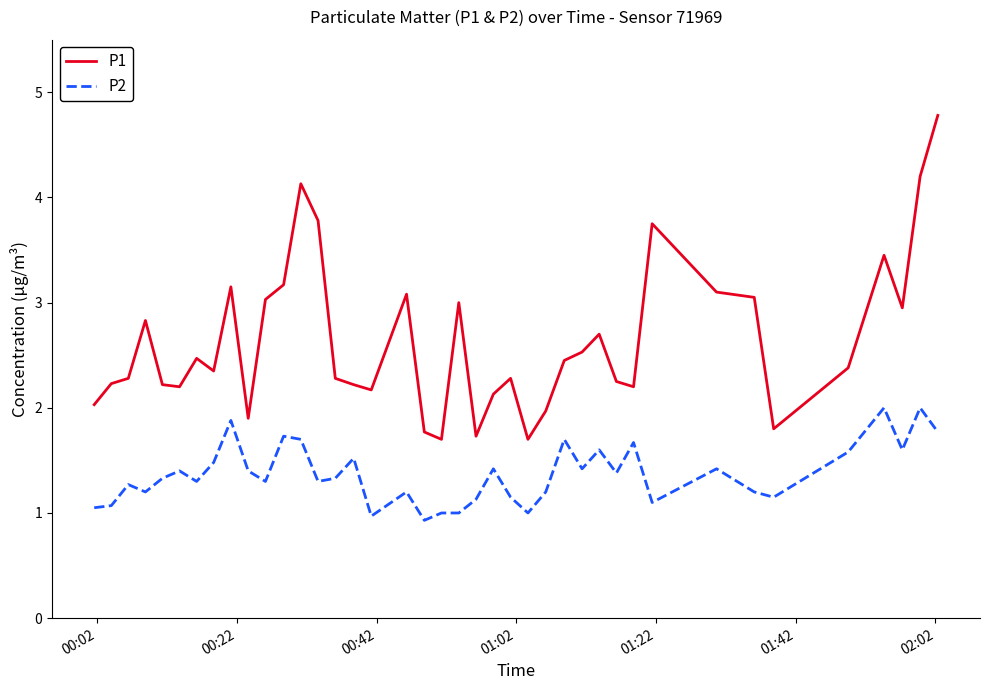

What is the average value of the P1 series?

2.6